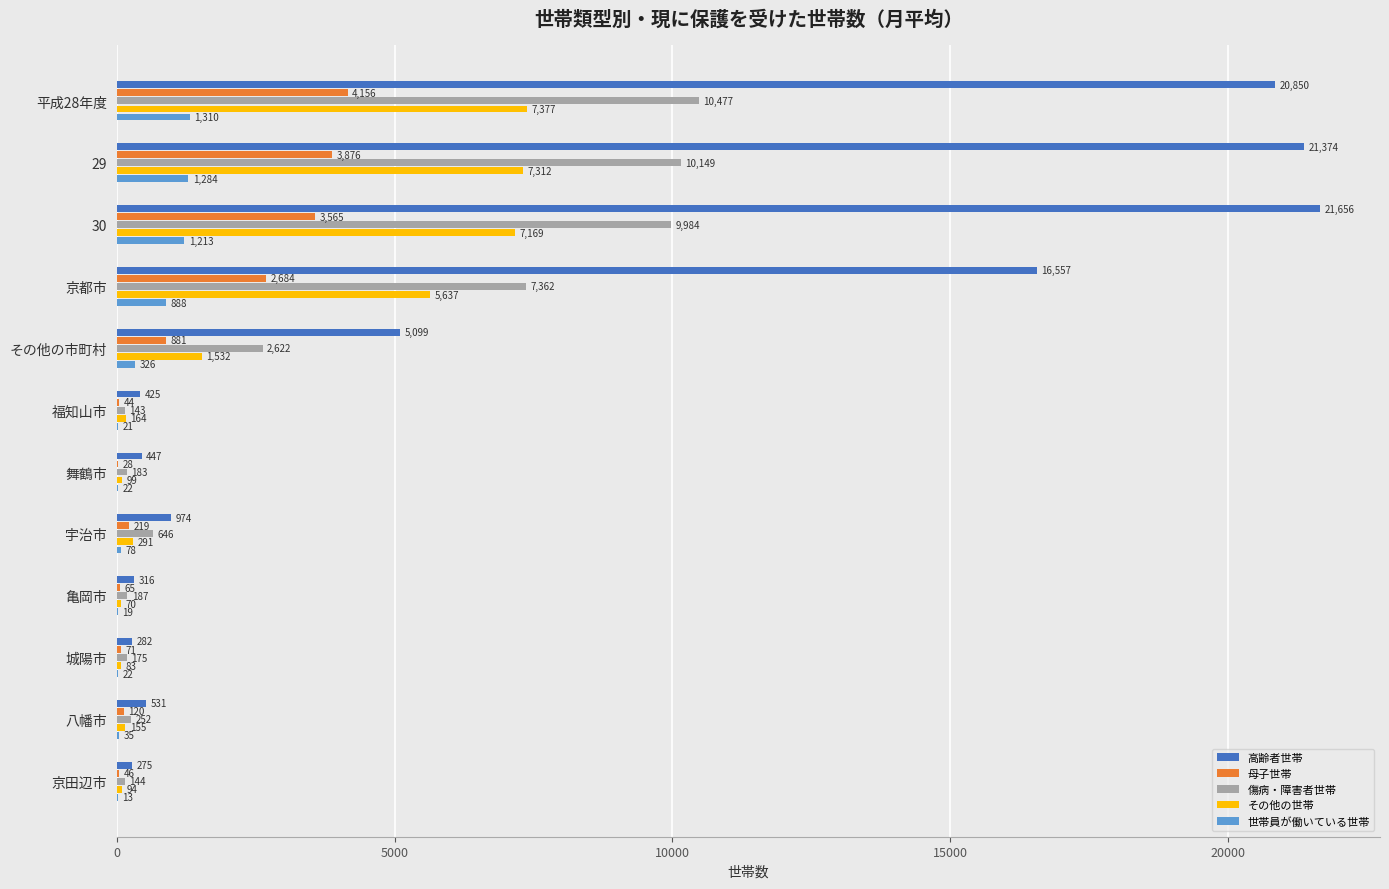

Is it true that 傷病・障害者世帯 equals 2502.5 at 平成28年度?

False